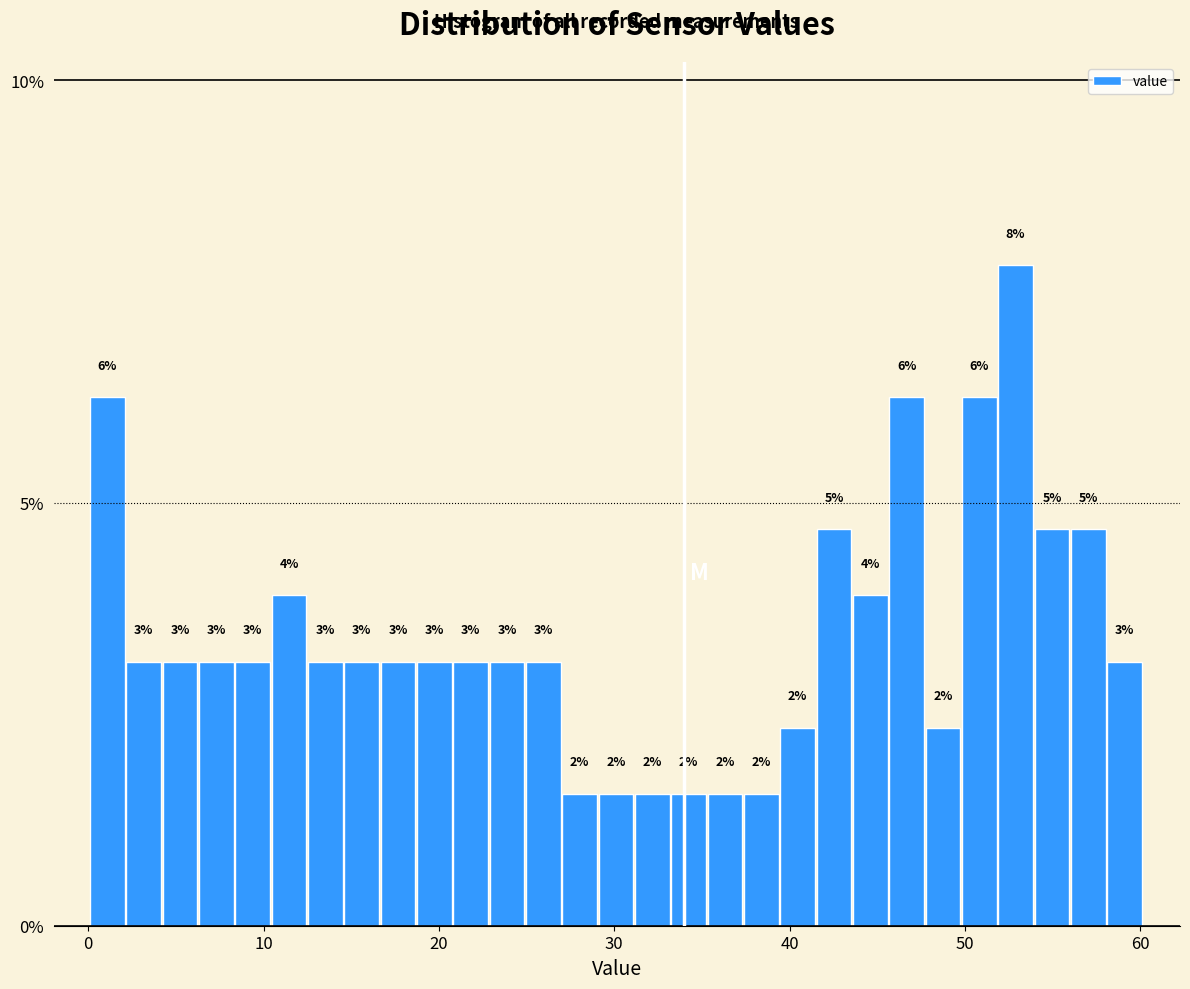

Around what value on the x-axis is the tallest bar? Give the approximate position of its centre, as read against the axis.

53